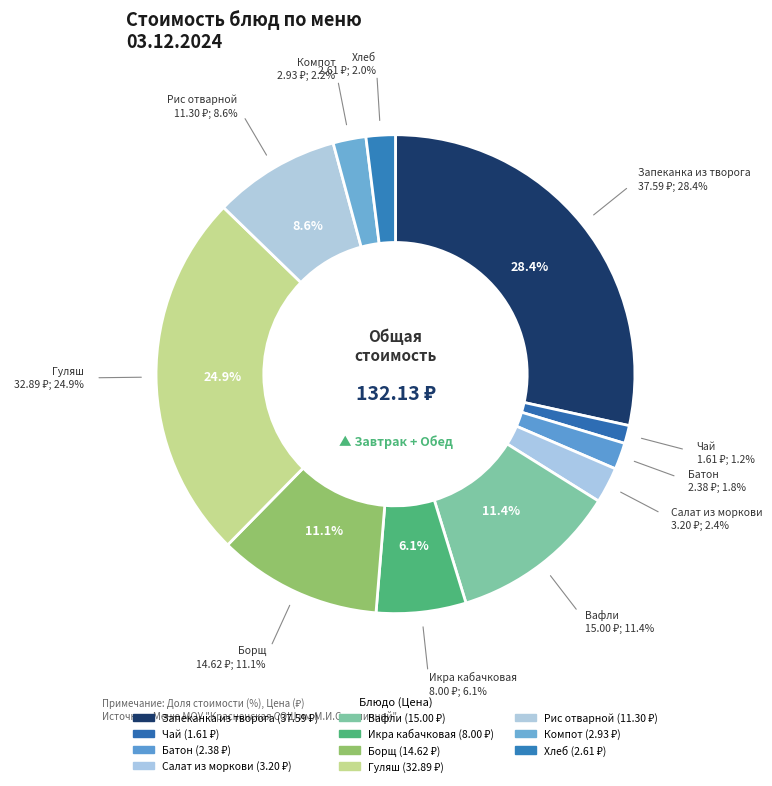

Rank the categories by value from lowest to highest.

Чай, Батон, Хлеб, Компот, Салат из моркови, Икра кабачковая, Рис отварной, Борщ, Вафли, Гуляш, Запеканка из творога